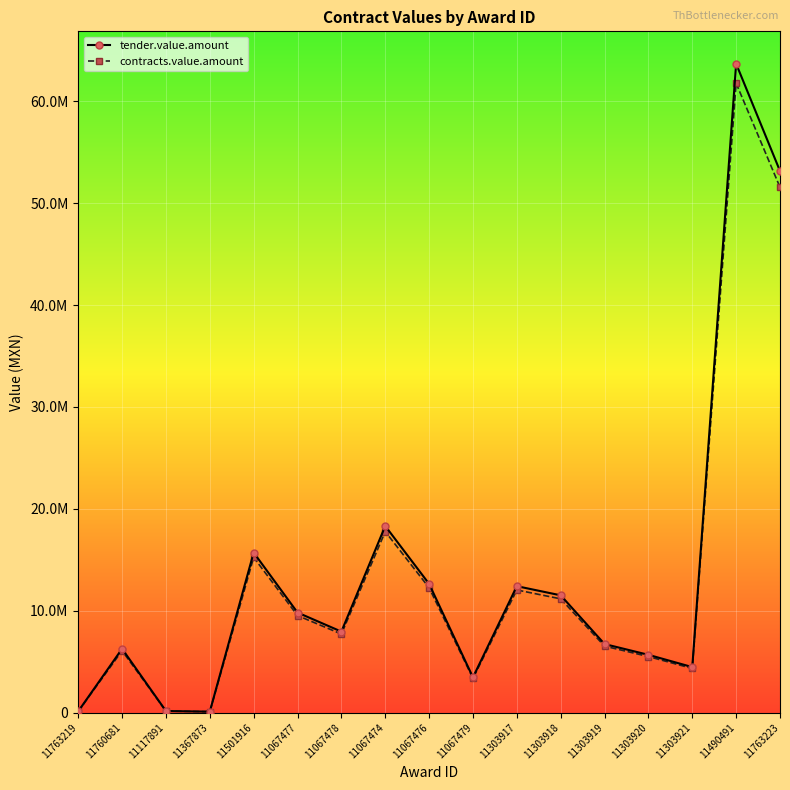

Which series has the widest spread of values?

tender.value.amount